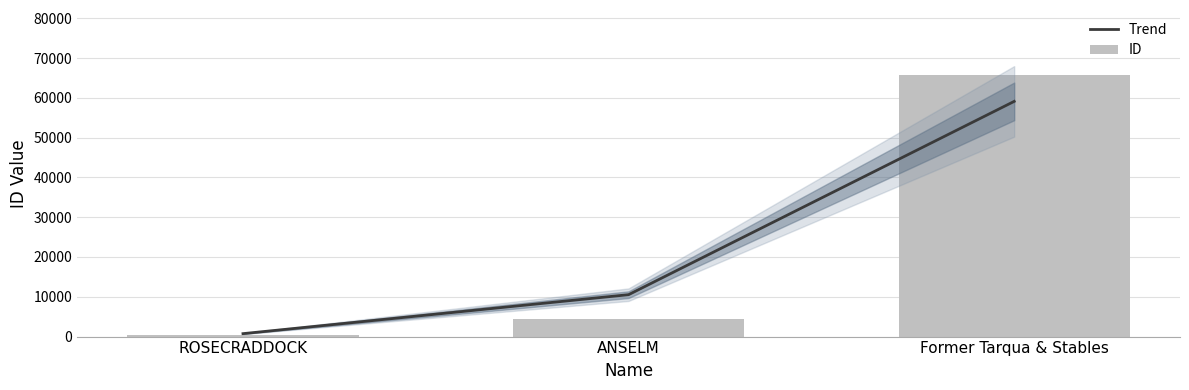

What is the difference between the Trend values at Former Tarqua & Stables and ROSECRADDOCK?

58364.9